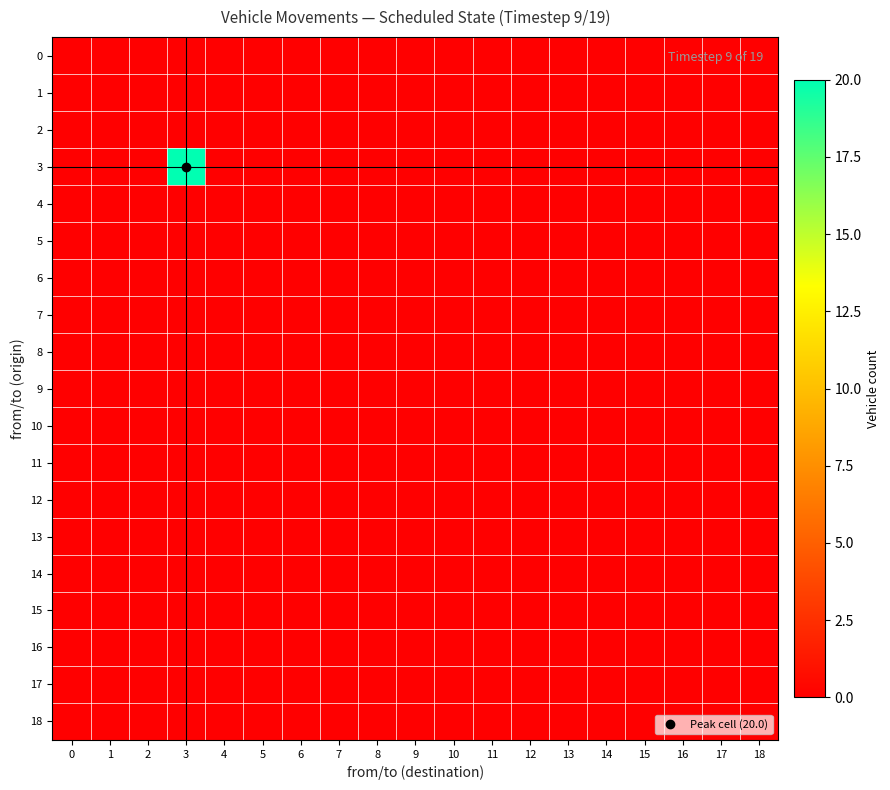

At how many categories does at least one series exceed 17?

1